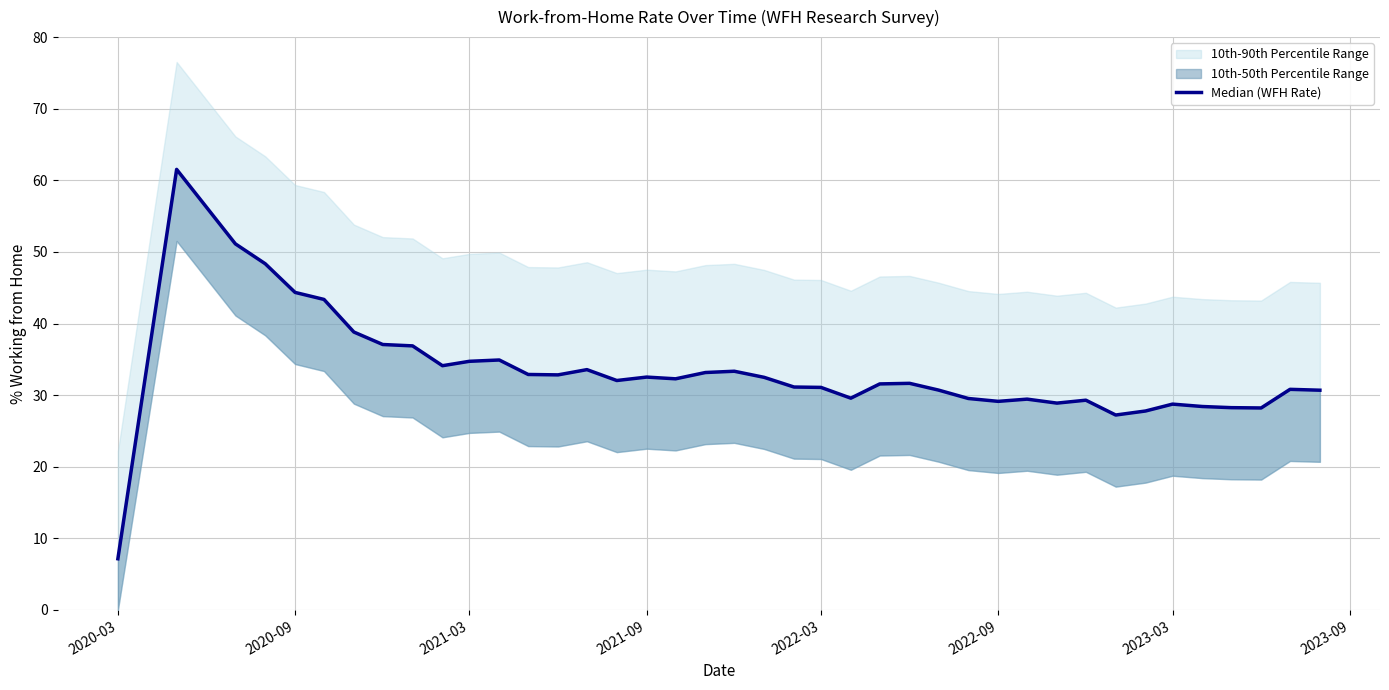

What is the greatest value displayed?

61.5